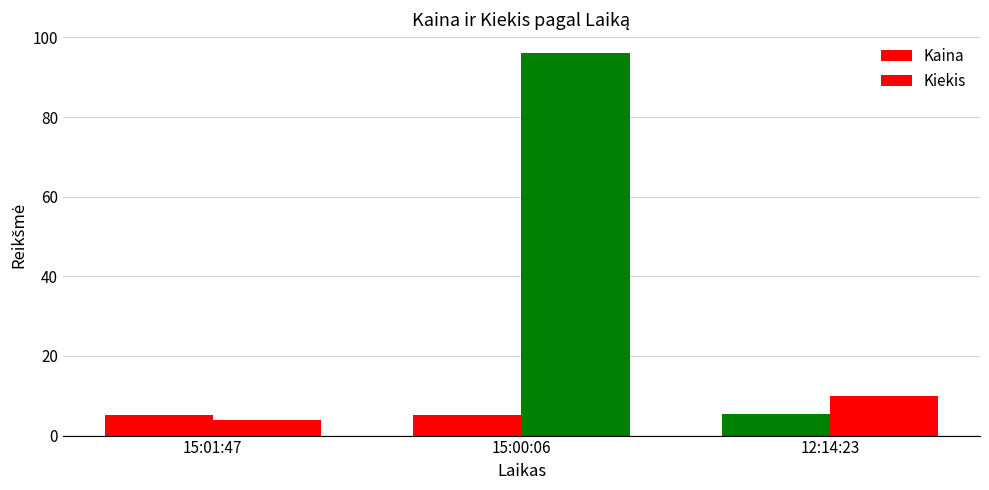

List the labels in order of Kaina value, largest first.

12:14:23, 15:00:06, 15:01:47